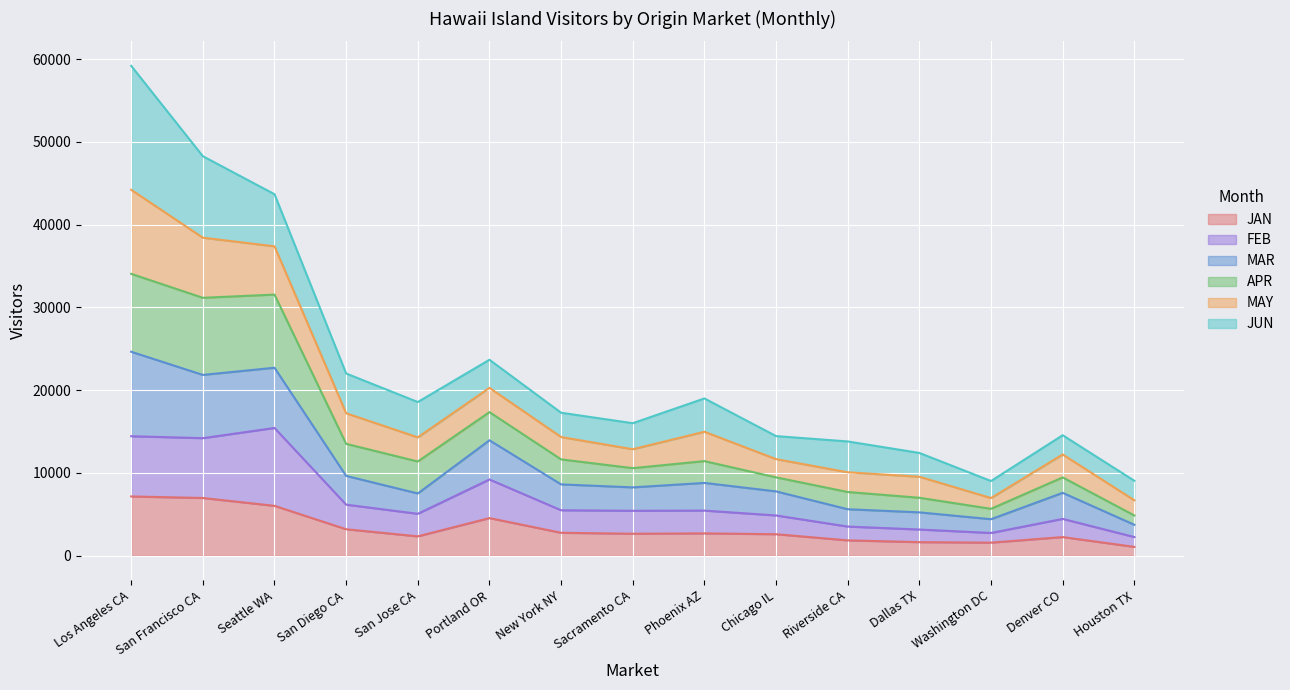

Read the JAN value at Chicago IL.

2599.2